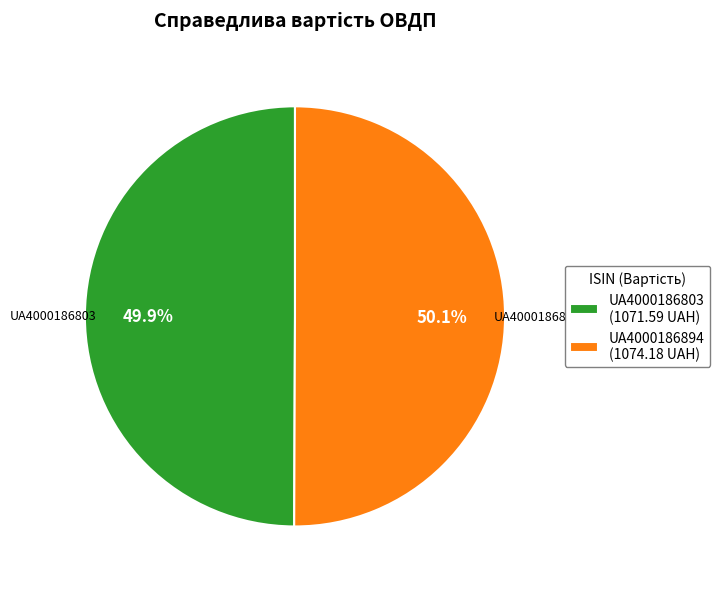

True or false: UA4000186803 accounts for 36% of the total.

False